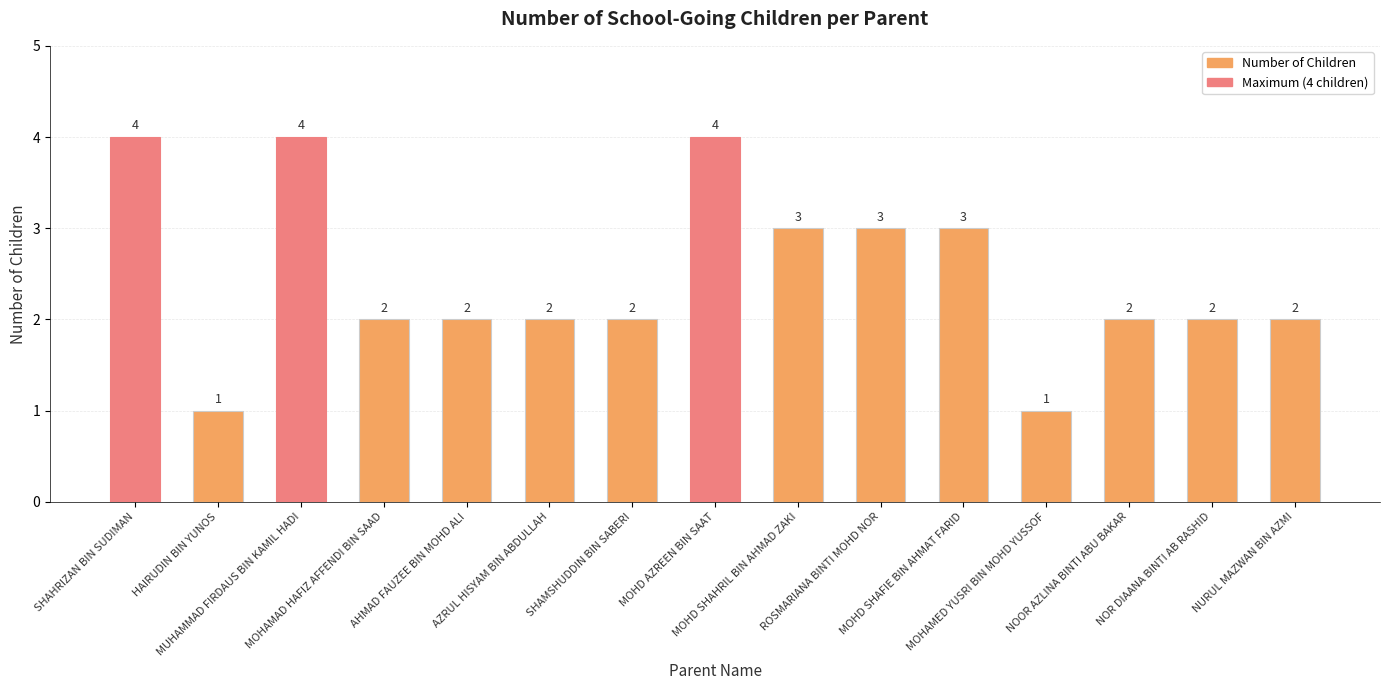

What is the maximum value shown in the chart?

4